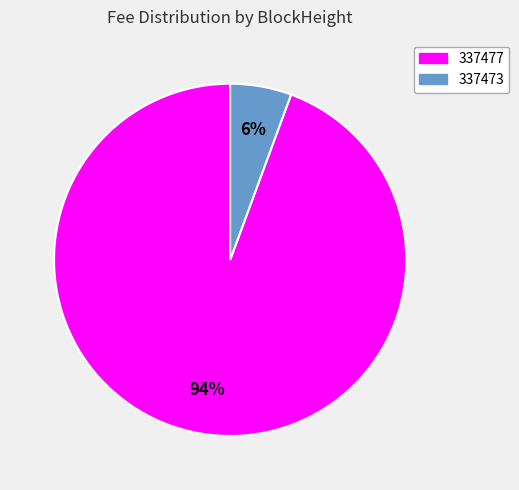

Is 337473 the majority of the pie?

No